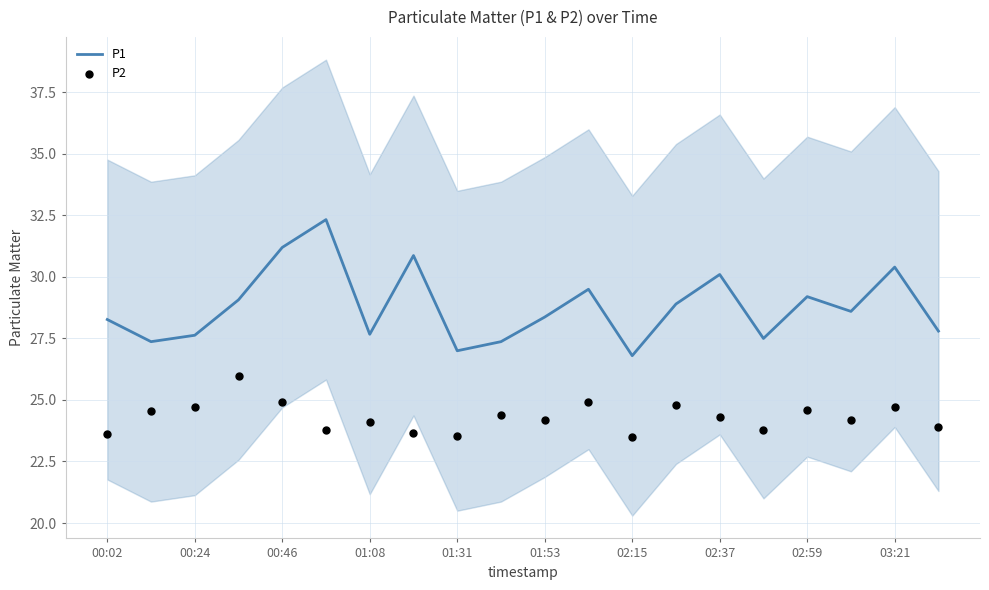

Which series has the widest spread of Y values?

P1